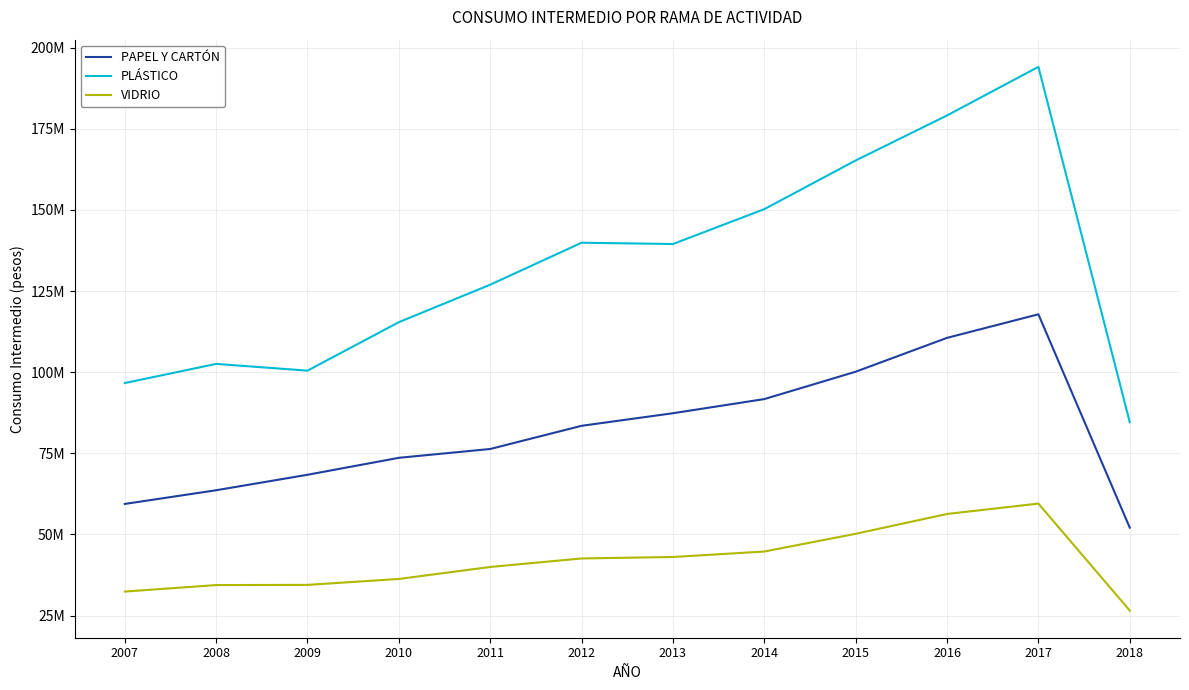

List the series in order of their overall mean, lowest first.

VIDRIO, PAPEL Y CARTÓN, PLÁSTICO